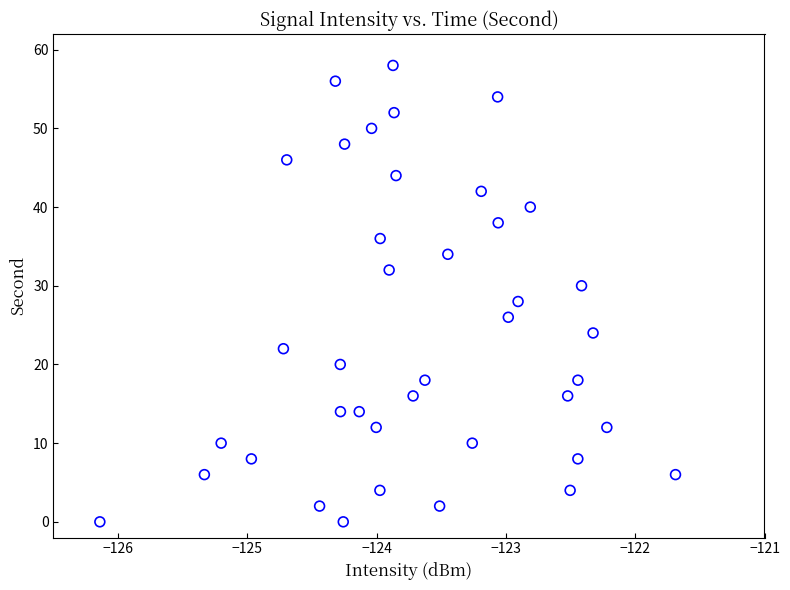

What is the range of Y values (max minus min)?

58